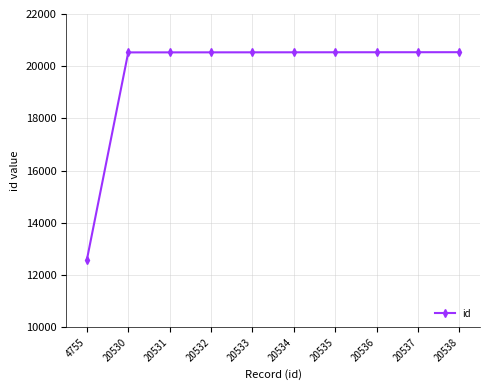

The value at 20530 is 10216. True or false?

False